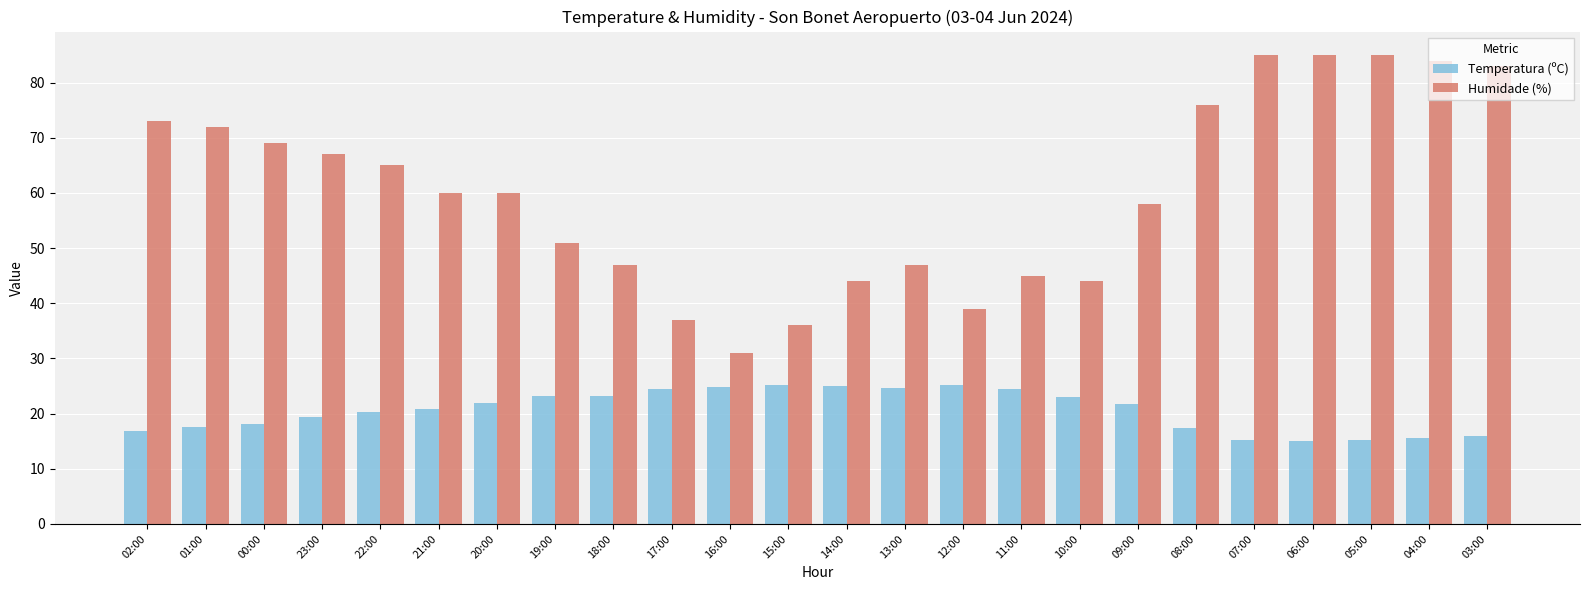

What is the sum of all Temperatura (ºC) values?

494.3